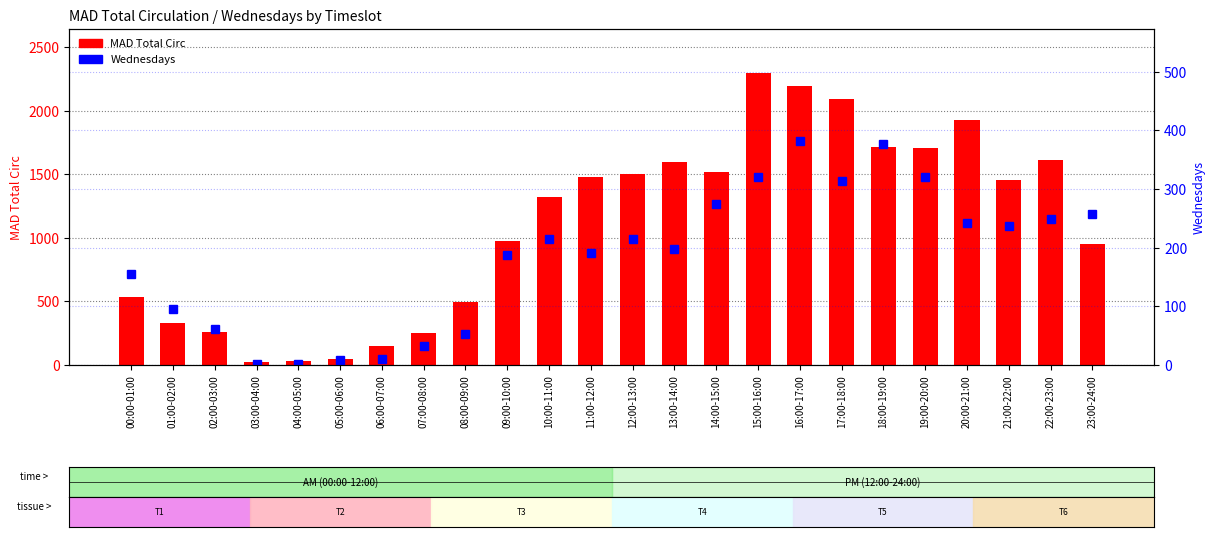

List the series in order of their peak value, highest first.

MAD Total Circ, Wednesdays